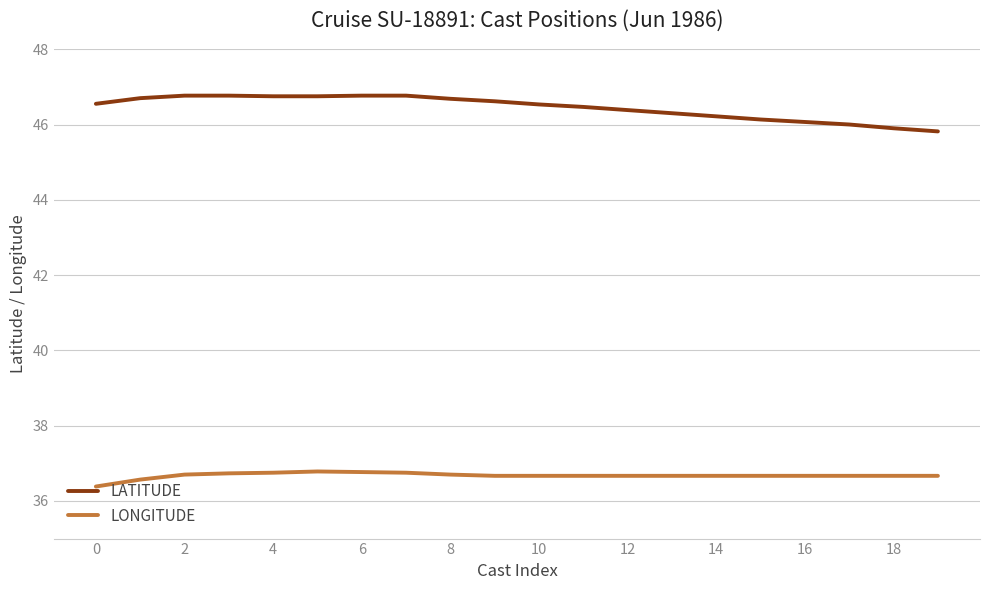

Count the number of categories in the chart.

20